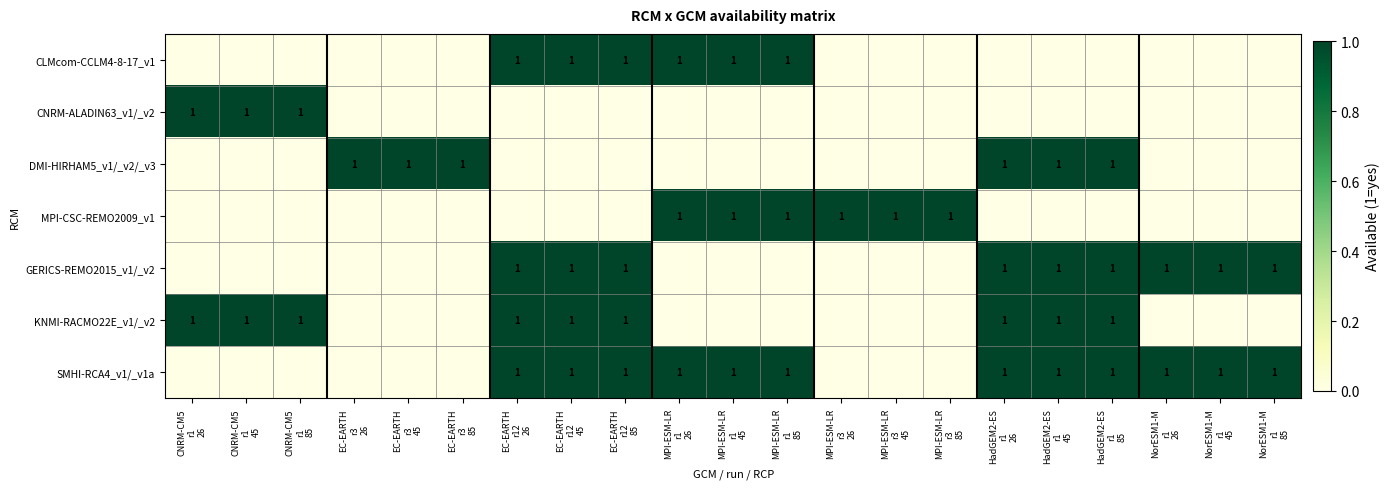

Where is CNRM-ALADIN63_v1/_v2 nearest to the value 0?

EC-EARTH r3 26